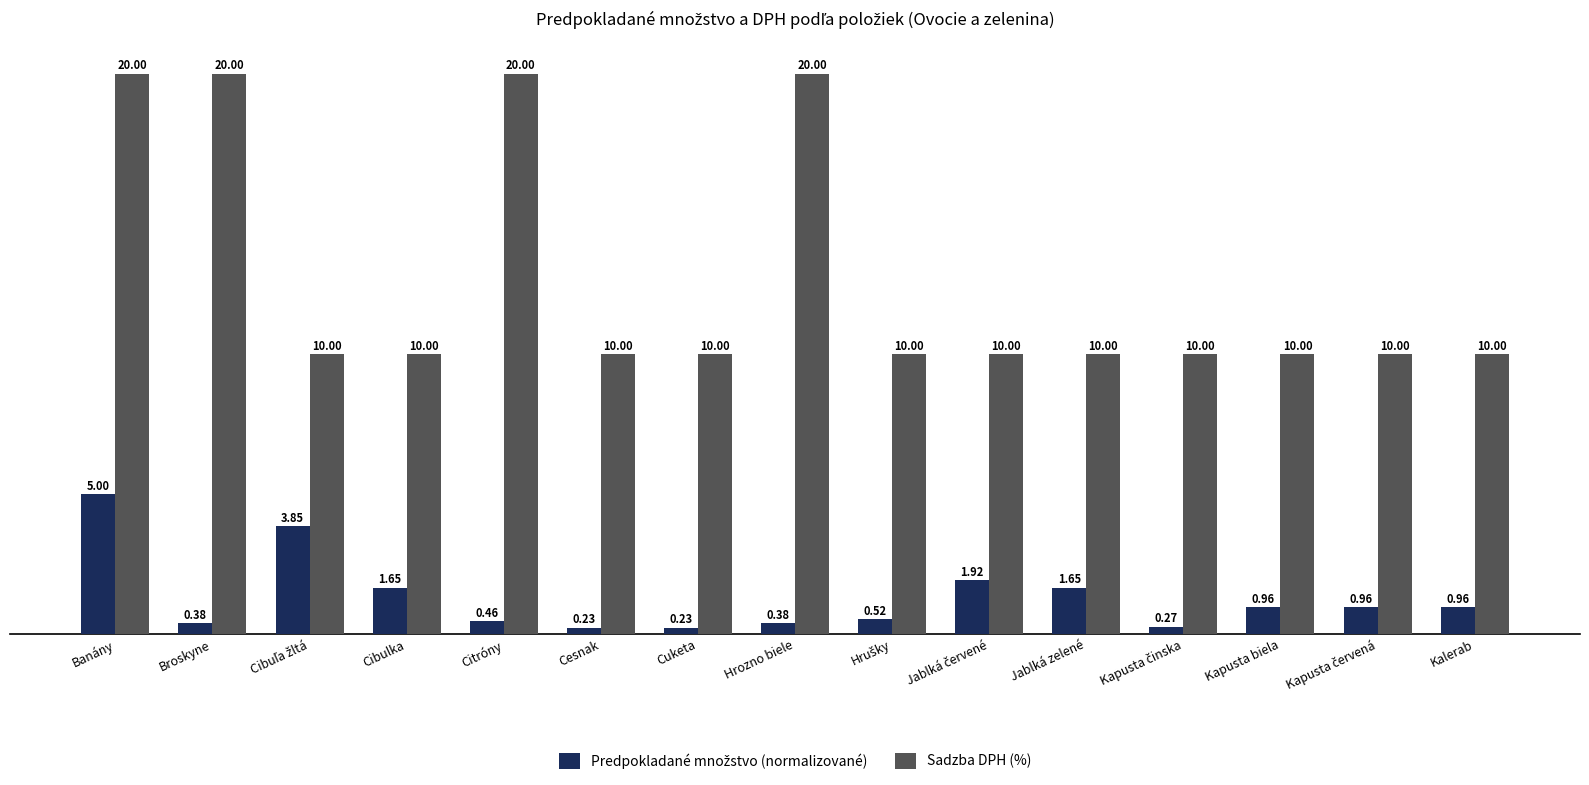

What value does the Sadzba DPH (%) series have at Banány?

20.0